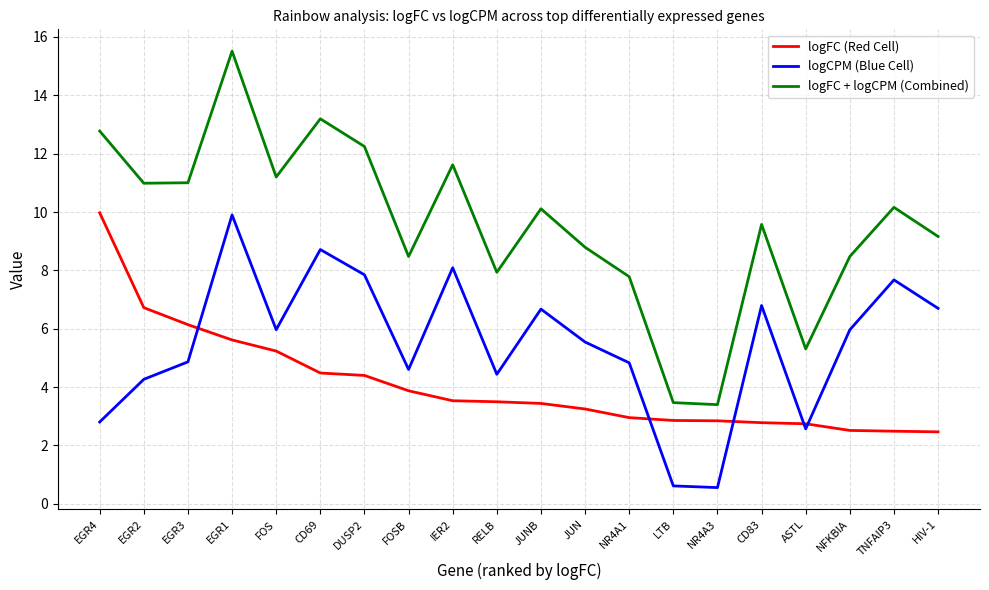

What is the total value across all series at EGR2?

22.0